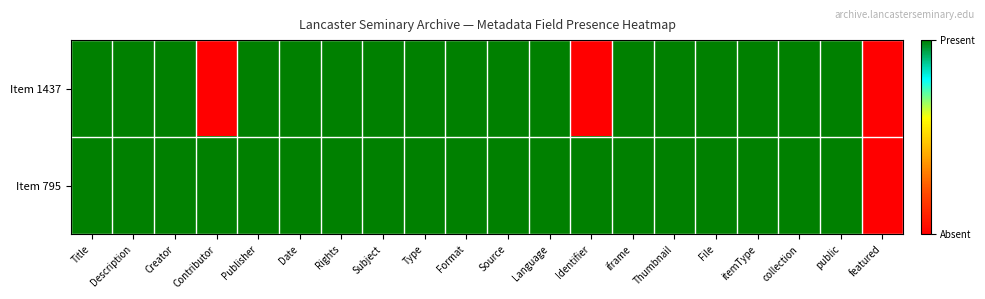

At which category is the sum across all series the highest?

Title